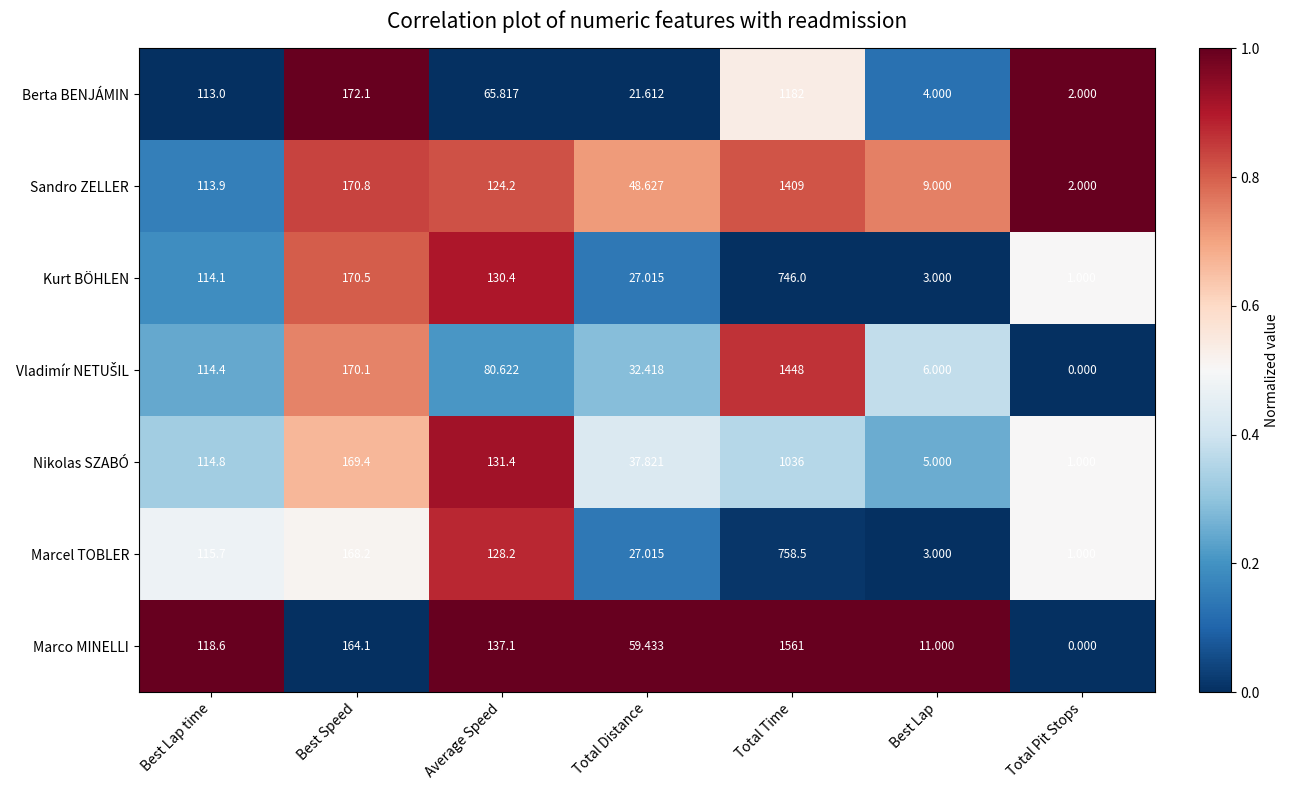

Is the value of Berta BENJÁMIN at Total Distance greater than the value of Kurt BÖHLEN at Average Speed?

No